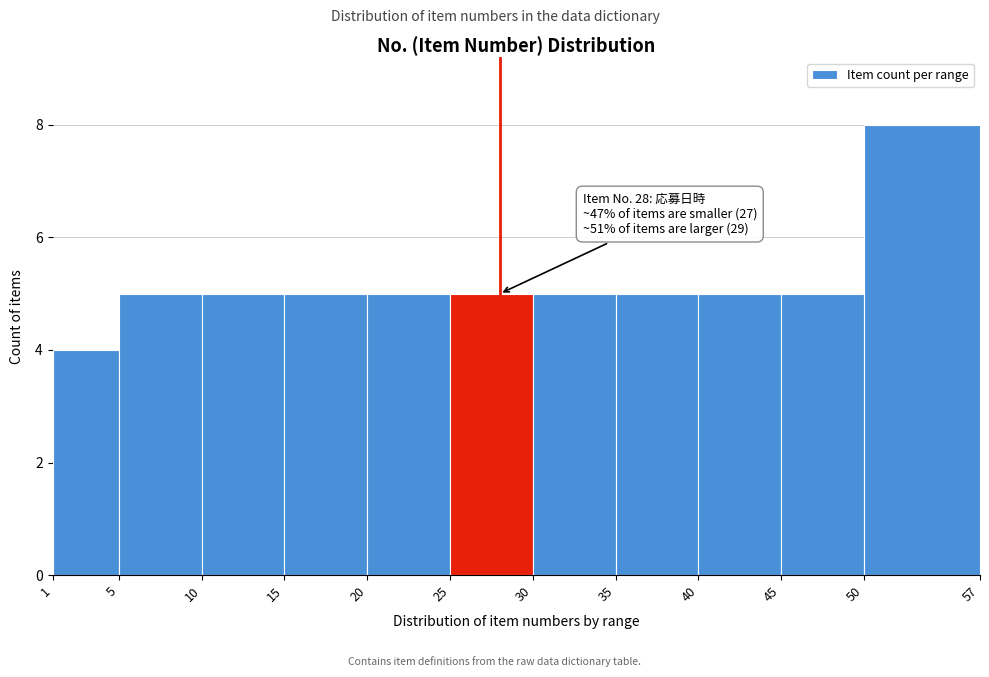

Which range on the x-axis has the tallest bar?

50 to 57